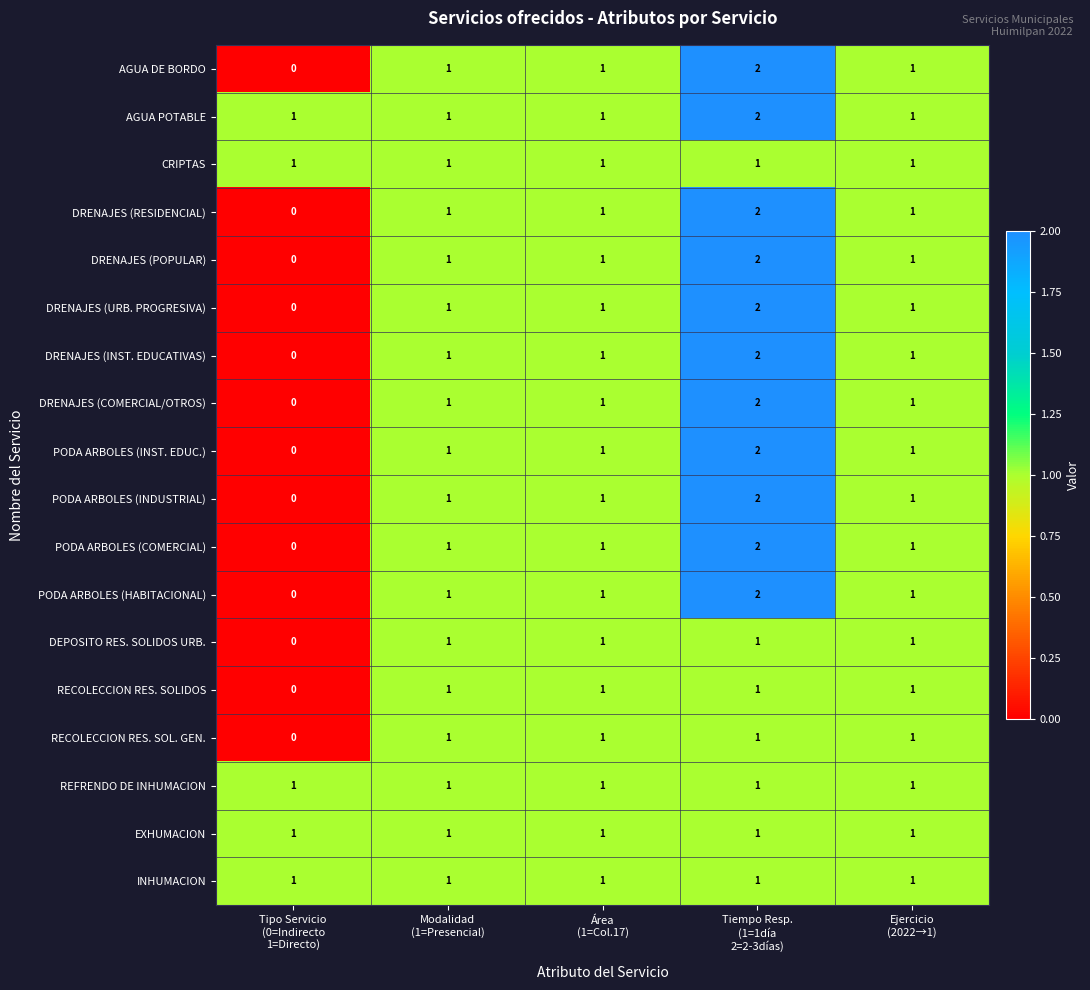

How many DRENAJES (RESIDENCIAL) values are between 1 and 2?

4